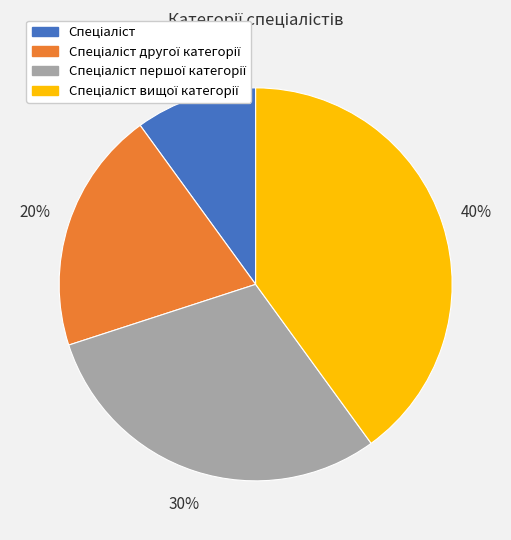

To the nearest percent, what is the difference between the largest and smallest slice percentages?

30%